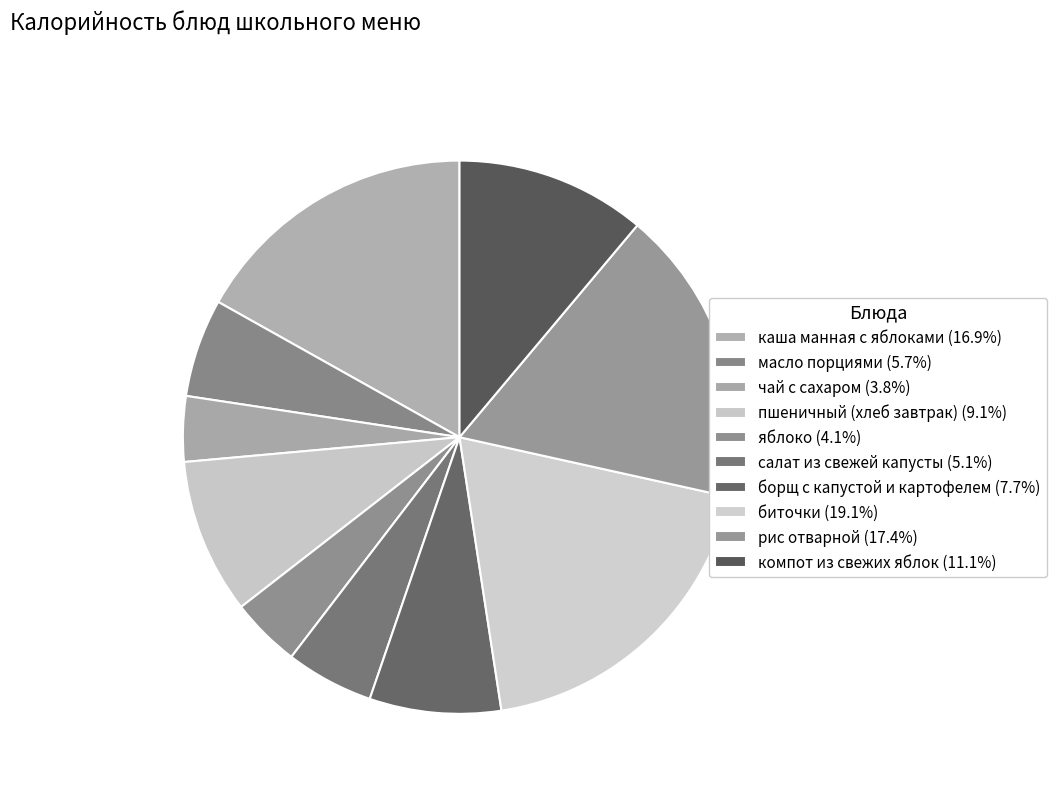

The рис отварной slice represents 17% of the pie. True or false?

True